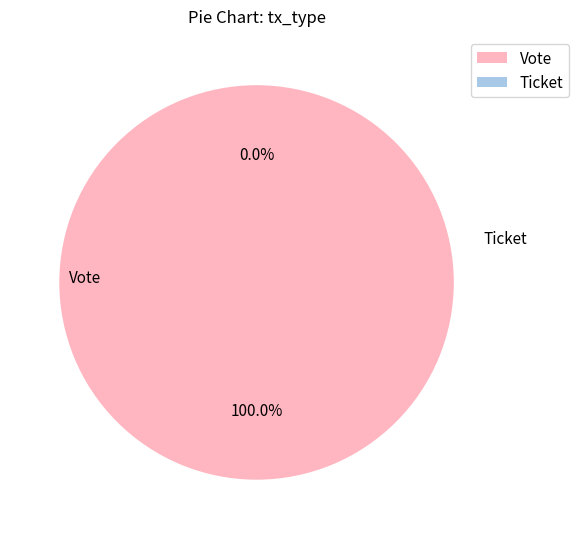

The Ticket slice represents 0% of the pie. True or false?

True